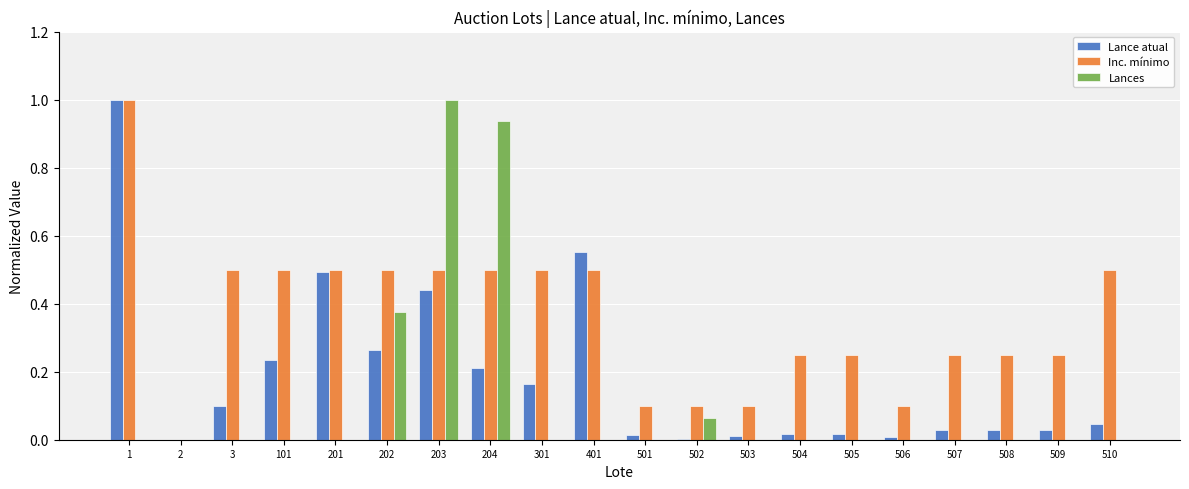

Which series has the largest total across all categories?

Inc. mínimo